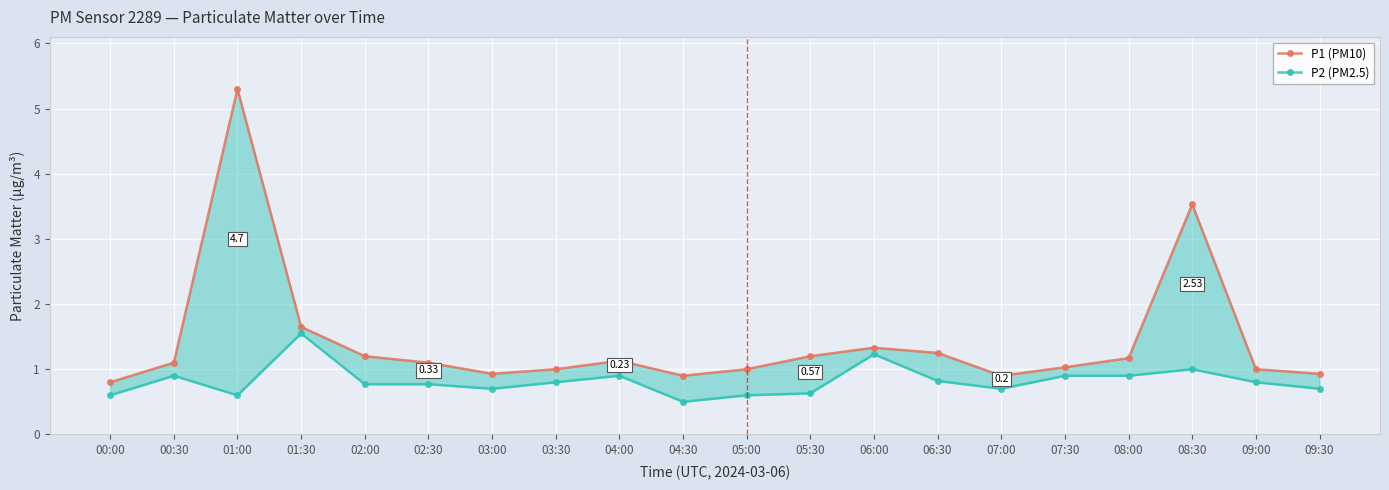

Reading left to right, list all the values displayed in this chart.

P1 (PM10): 0.8	1.1	5.3	1.6	1.2	1.1	0.9	1.0	1.1	0.9	1.0	1.2	1.3	1.2	0.9	1.0	1.2	3.5	1.0	0.9
P2 (PM2.5): 0.6	0.9	0.6	1.6	0.8	0.8	0.7	0.8	0.9	0.5	0.6	0.6	1.2	0.8	0.7	0.9	0.9	1.0	0.8	0.7